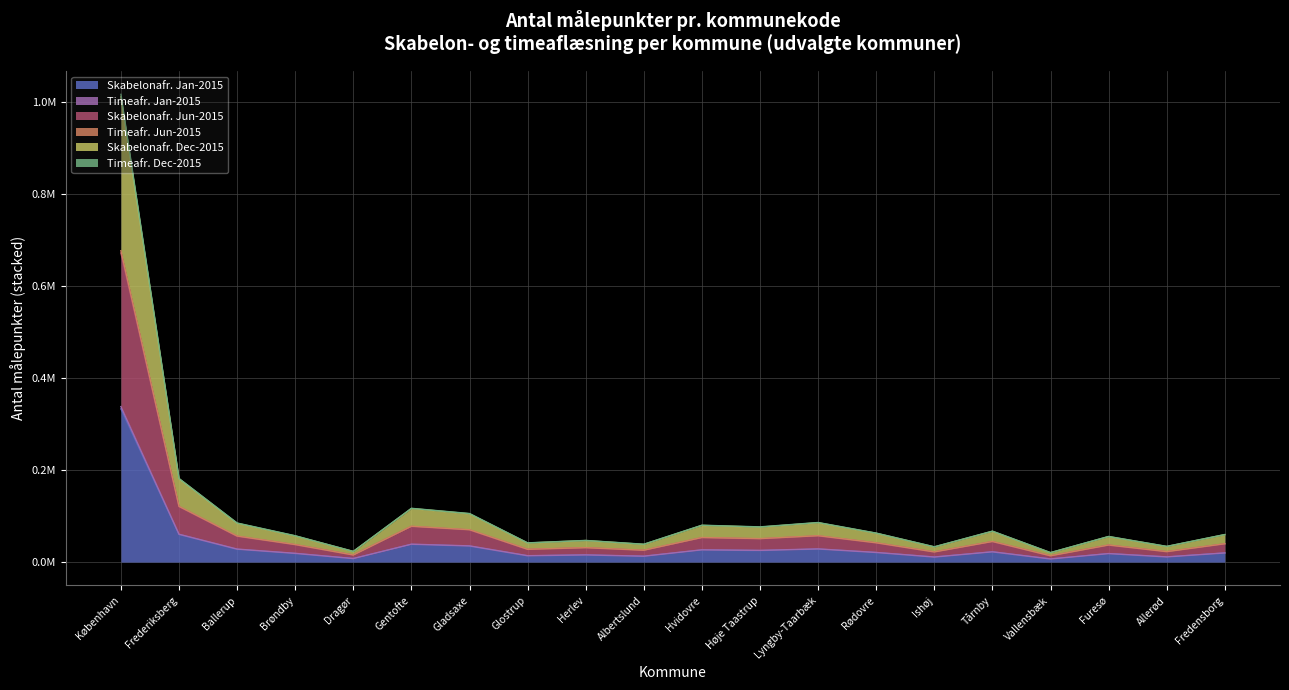

Does the chart display data point markers on the line(s)?

No